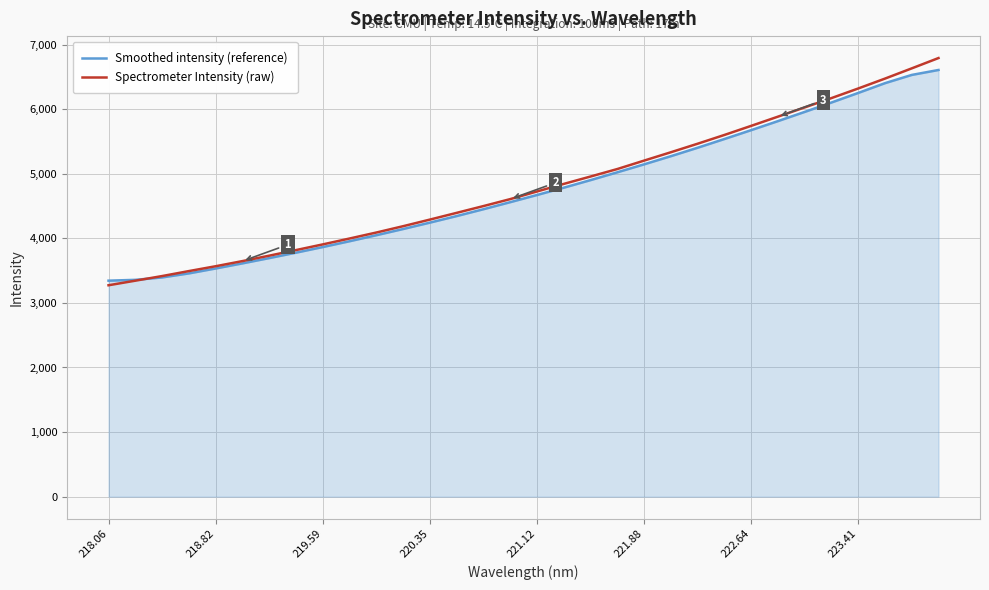

How many values in the Spectrometer Intensity (raw) series exceed 4725?

16